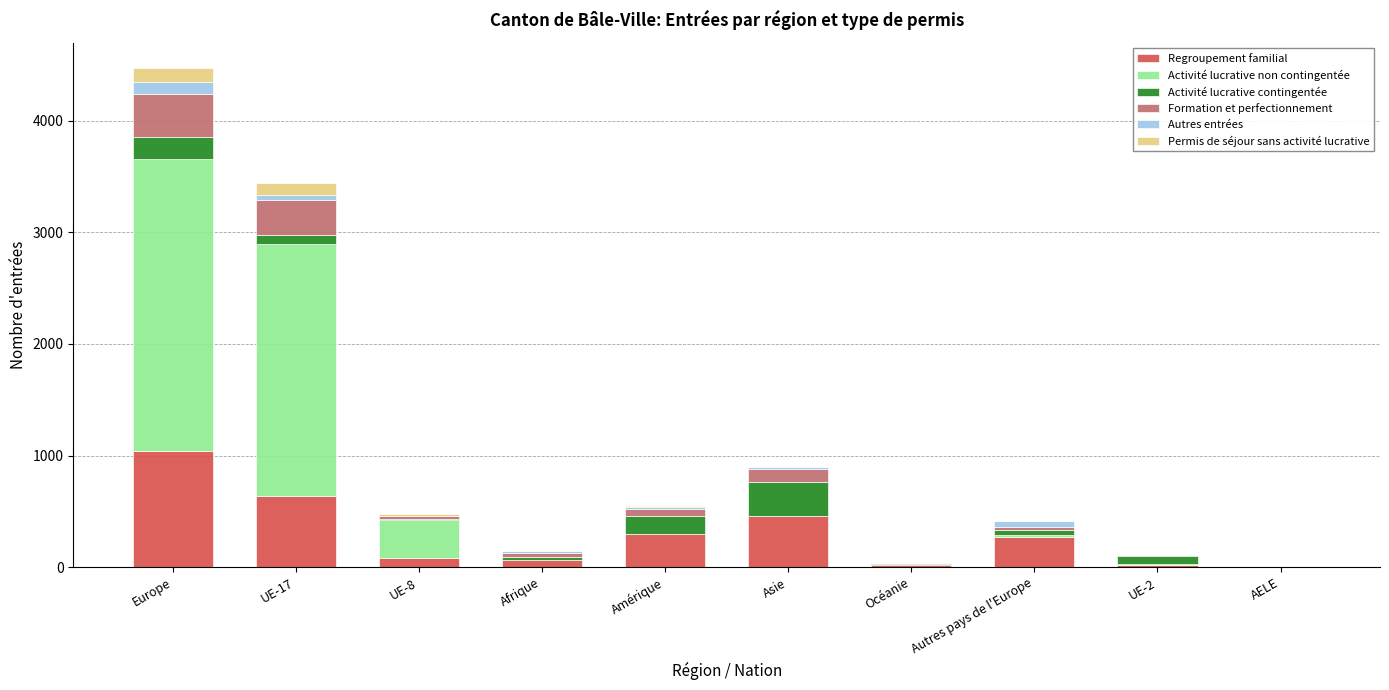

At which label does Regroupement familial reach its peak?

Europe